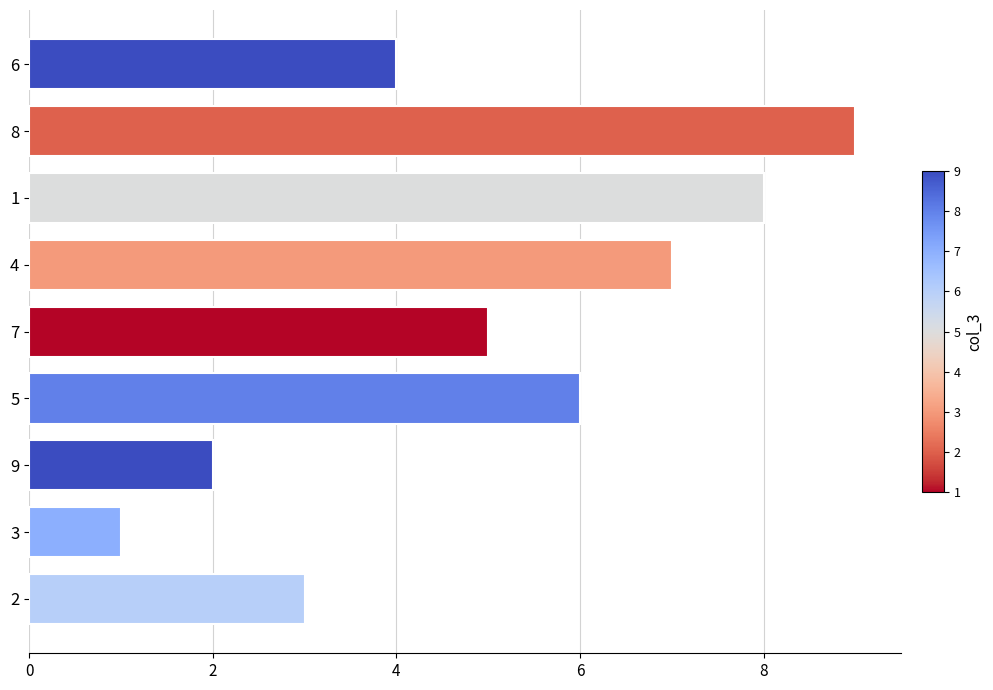

How many distinct data groups are displayed?

1